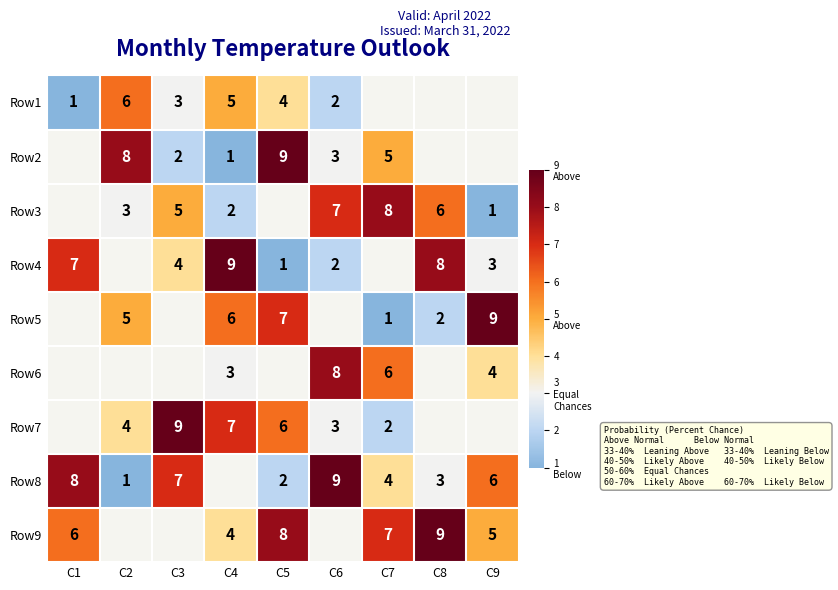

Which has a higher value, C3 or C1?

C3